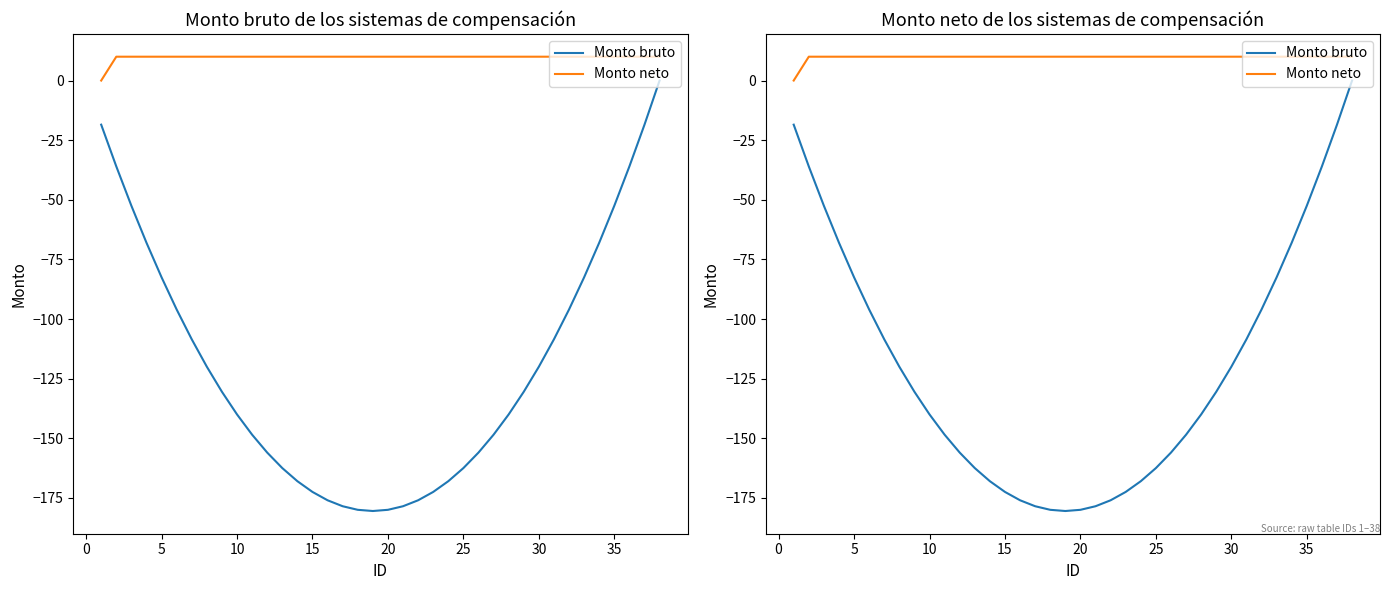

True or false: Monto bruto and Monto neto cross at least once.

False